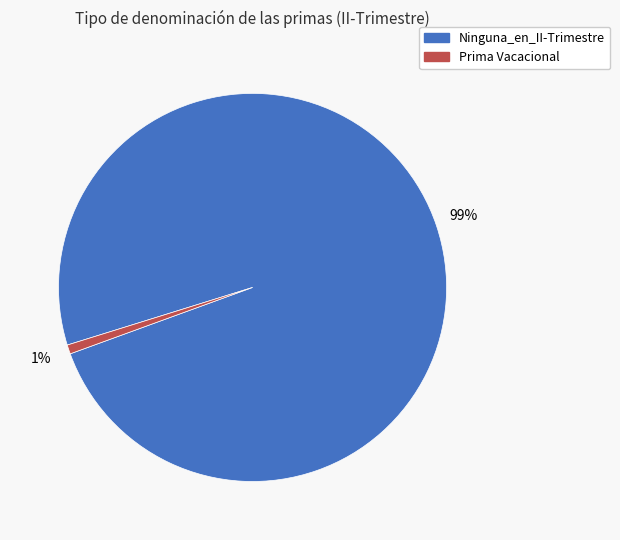

To the nearest percent, what is the average slice percentage?

50%